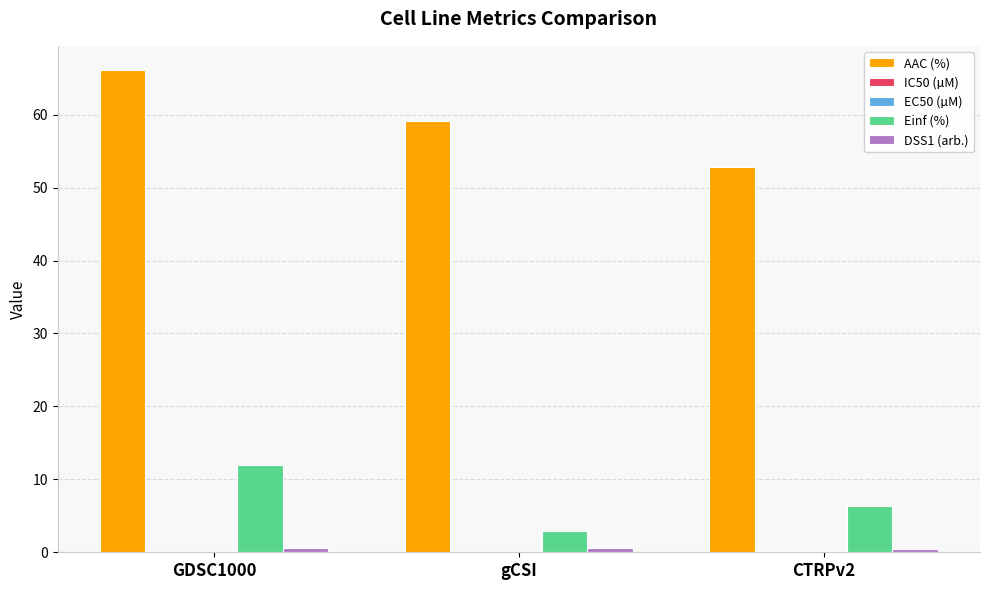

Between GDSC1000 and CTRPv2, which series saw the biggest shift?

AAC (%)